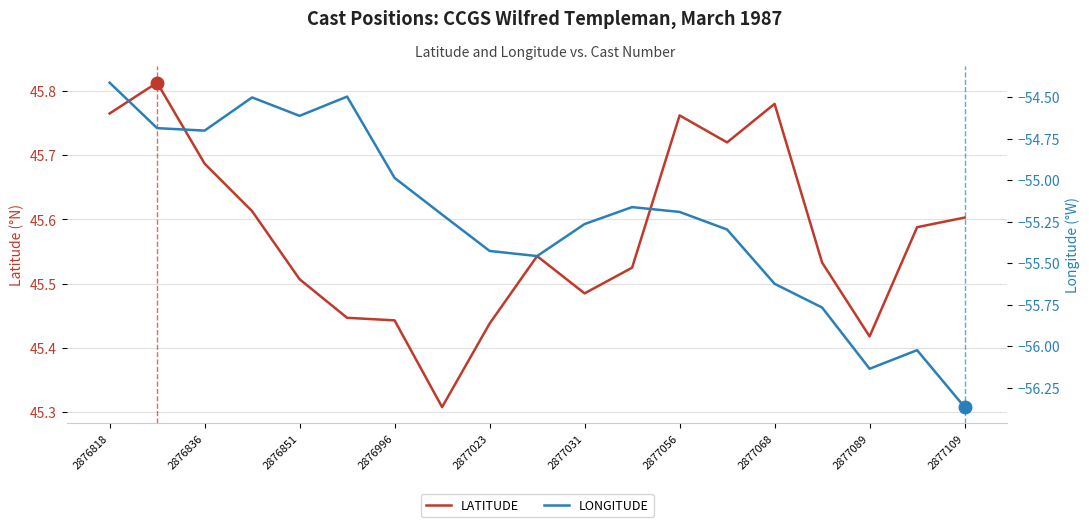

How many values in the LONGITUDE series are below -55?

12